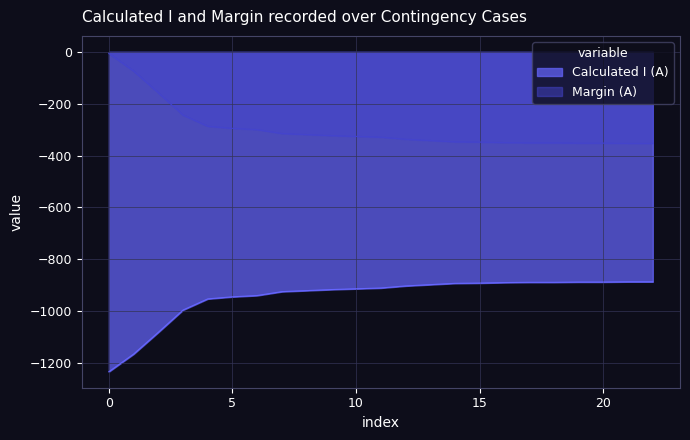

What are all the series names shown in the legend?

Calculated I (A), Margin (A)